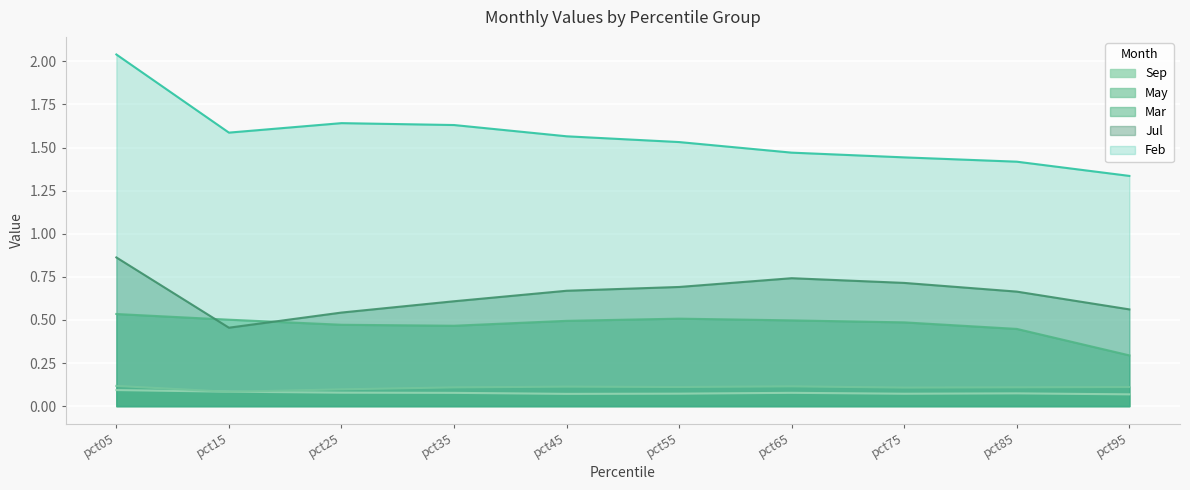

What is the total value across all series at pct05?

3.6